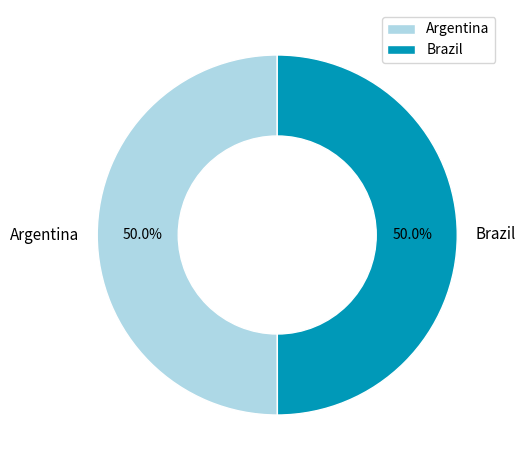

The Argentina slice represents 59% of the pie. True or false?

False